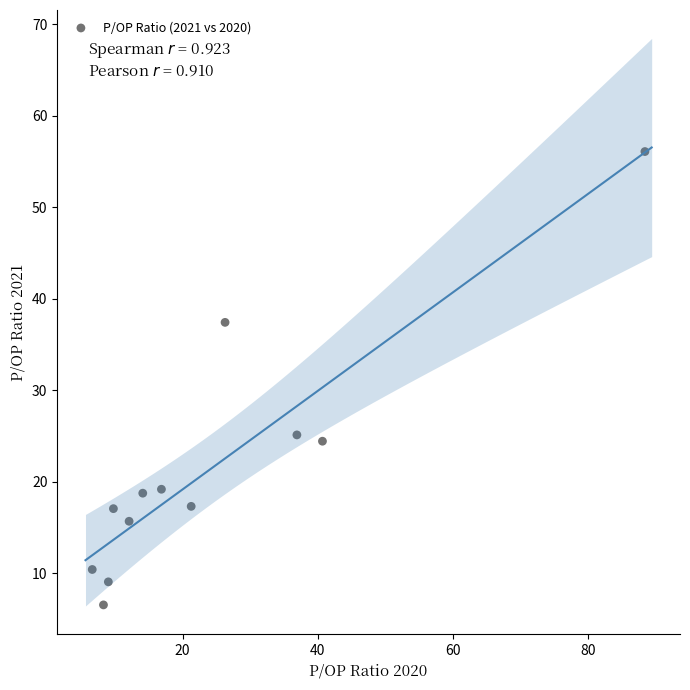

What is the average X value?

24.2